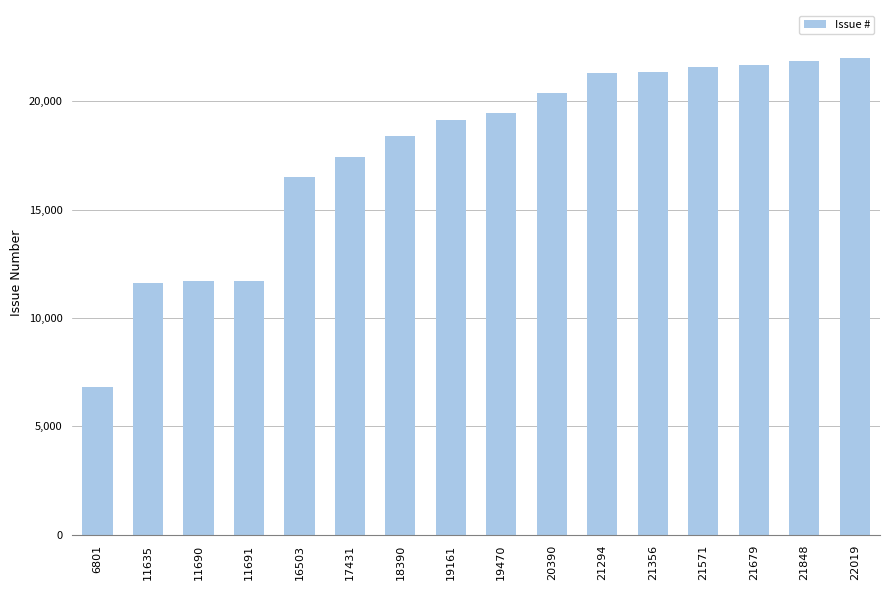

Is it true that the value at 17431 is 10647?

False